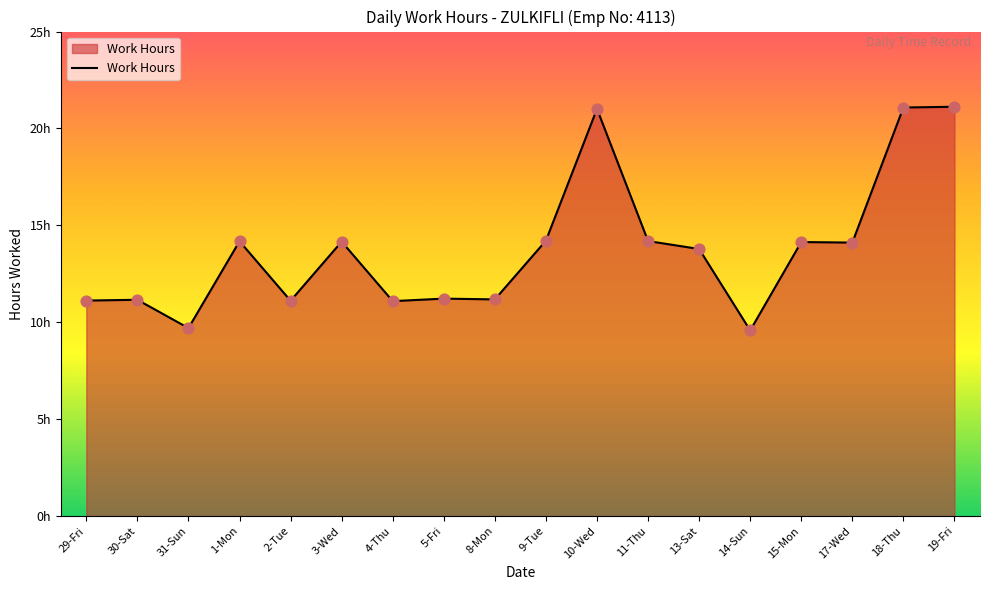

What is the change in value from 1-Mon to 19-Fri?

+6.9